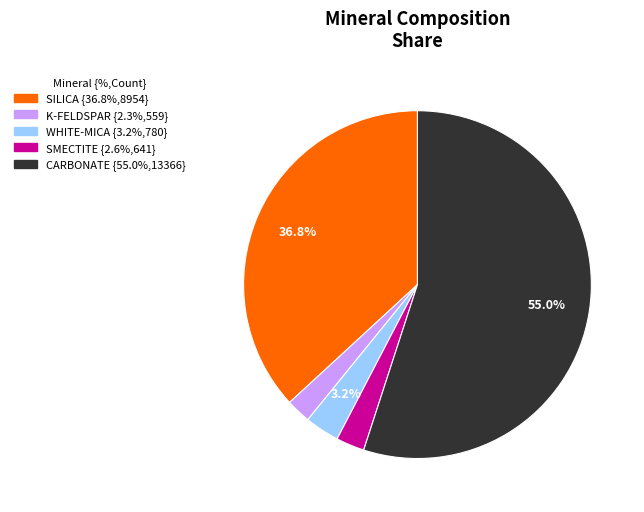

Does any single category account for the majority?

Yes